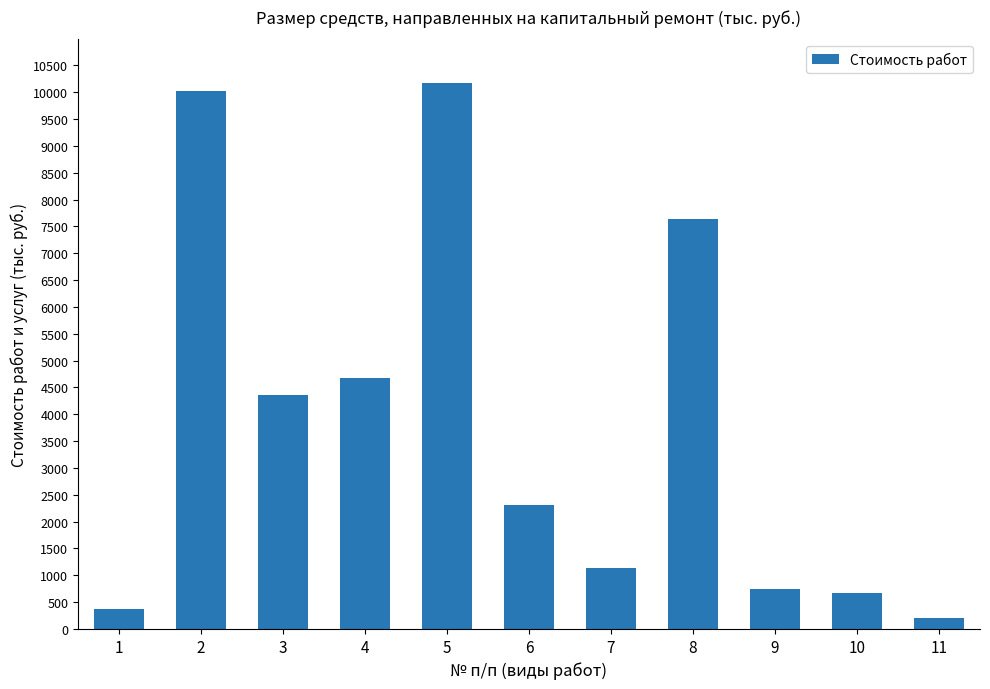

What is the greatest value displayed?

10171.4